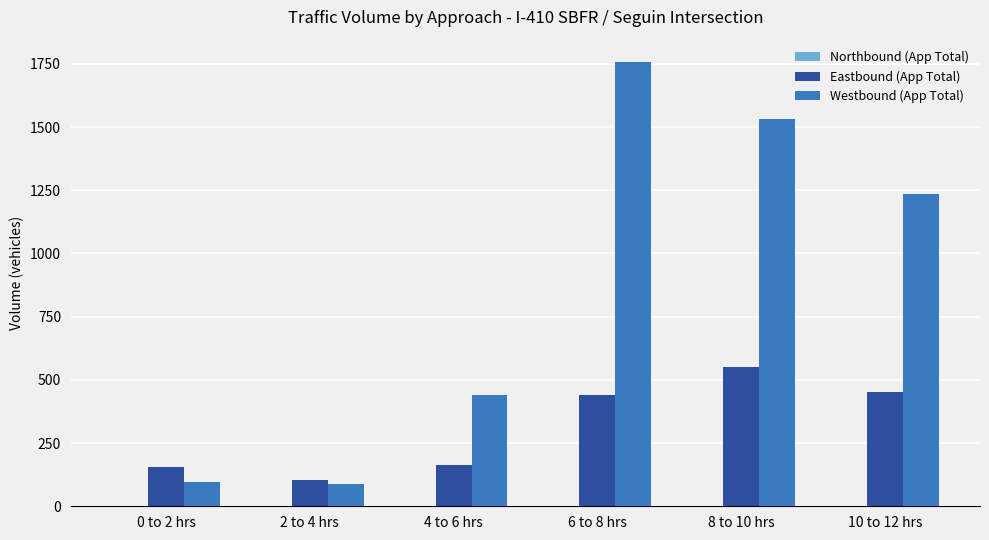

What is the total value across all series at 0 to 2 hrs?

252